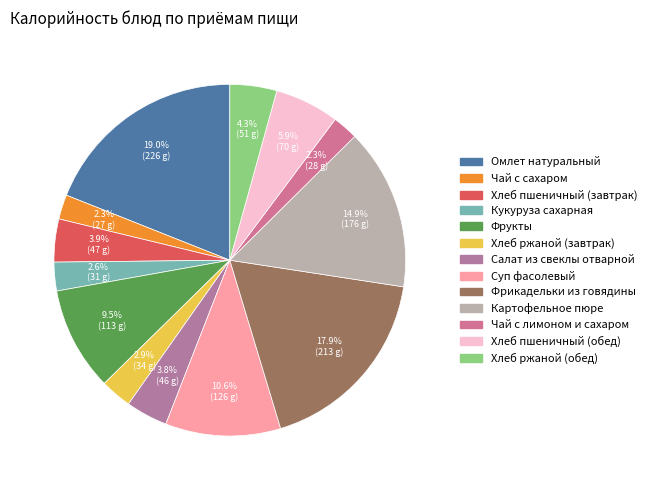

What percentage is NOT represented by Чай с сахаром?

97.7%